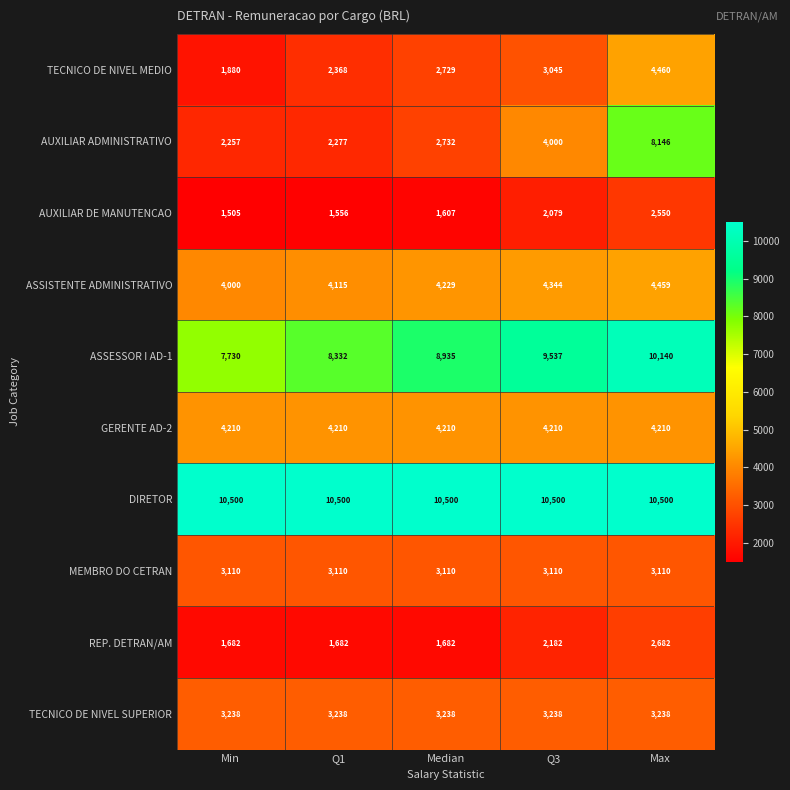

Count the number of data series in this chart.

10